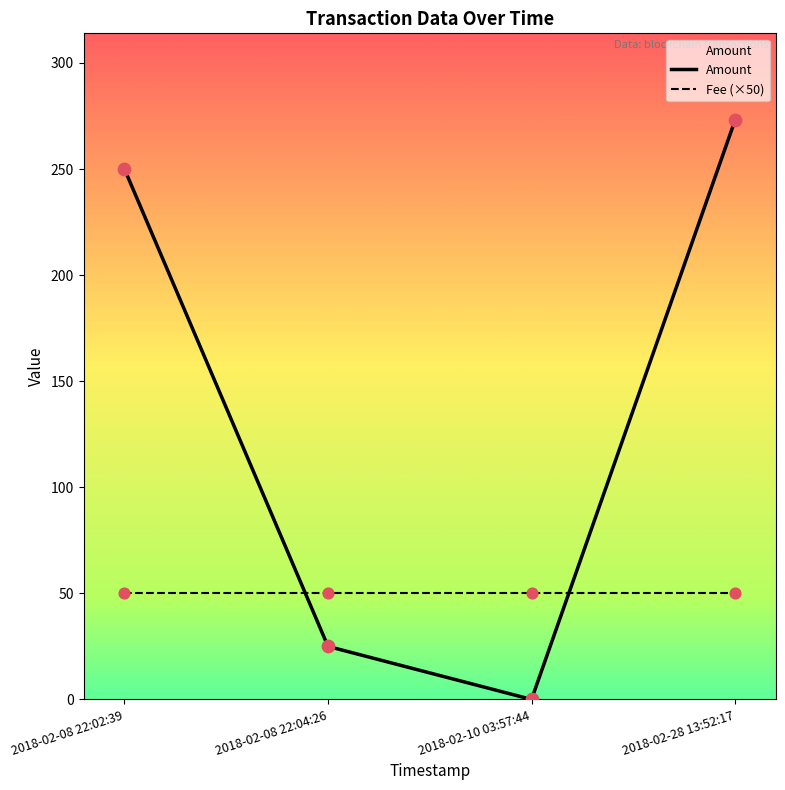

What is the total value across all series at 2018-02-08 22:04:26?

75